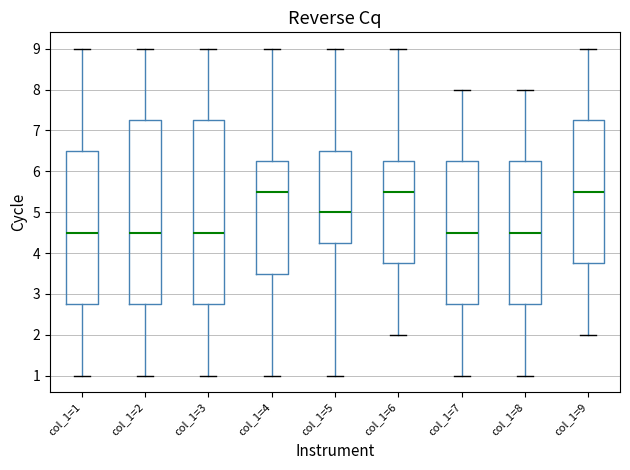

Reading left to right, transcribe this box plot: for each box, give where its median line is, the range the box spans, and where its two whiskers end, as read against the y-axis. The values are not printed on the chart, so give them approximately, as read against the axis.

col_1=1: median 4.5, box 2.8 to 6.5, whiskers 1.0 to 9.0
col_1=2: median 4.5, box 2.8 to 7.3, whiskers 1.0 to 9.0
col_1=3: median 4.5, box 2.8 to 7.3, whiskers 1.0 to 9.0
col_1=4: median 5.5, box 3.5 to 6.3, whiskers 1.0 to 9.0
col_1=5: median 5.0, box 4.3 to 6.5, whiskers 1.0 to 9.0
col_1=6: median 5.5, box 3.8 to 6.3, whiskers 2.0 to 9.0
col_1=7: median 4.5, box 2.8 to 6.3, whiskers 1.0 to 8.0
col_1=8: median 4.5, box 2.8 to 6.3, whiskers 1.0 to 8.0
col_1=9: median 5.5, box 3.8 to 7.3, whiskers 2.0 to 9.0